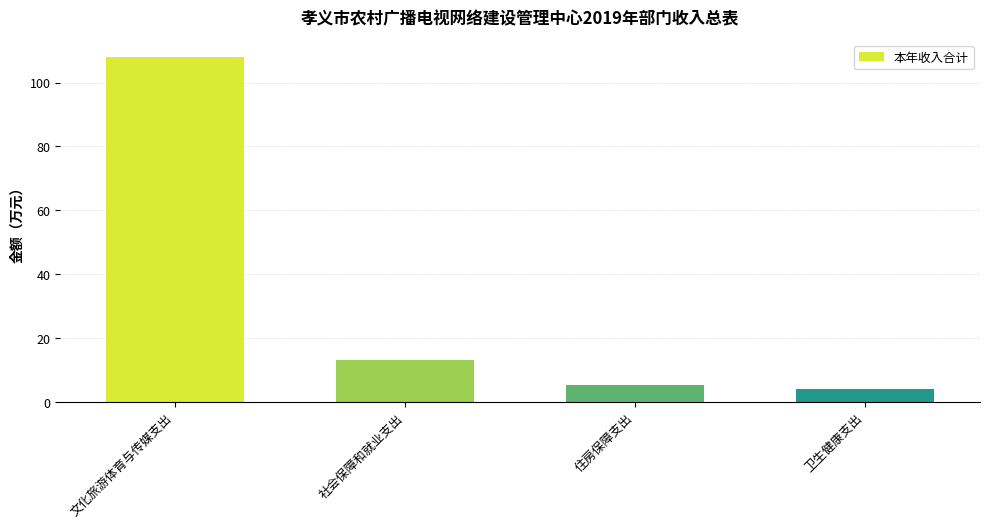

The chart shows a value of 61.8 at 文化旅游体育与传媒支出. True or false?

False